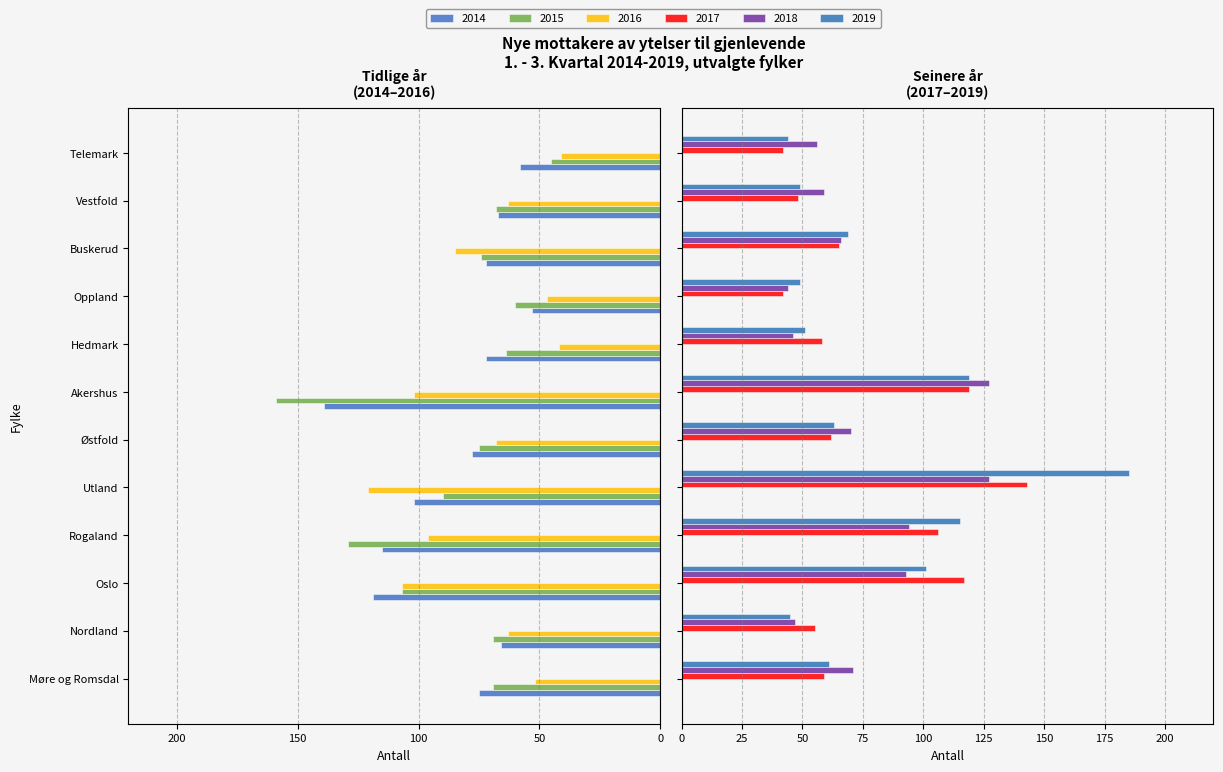

What position from the left is Møre og Romsdal?

1